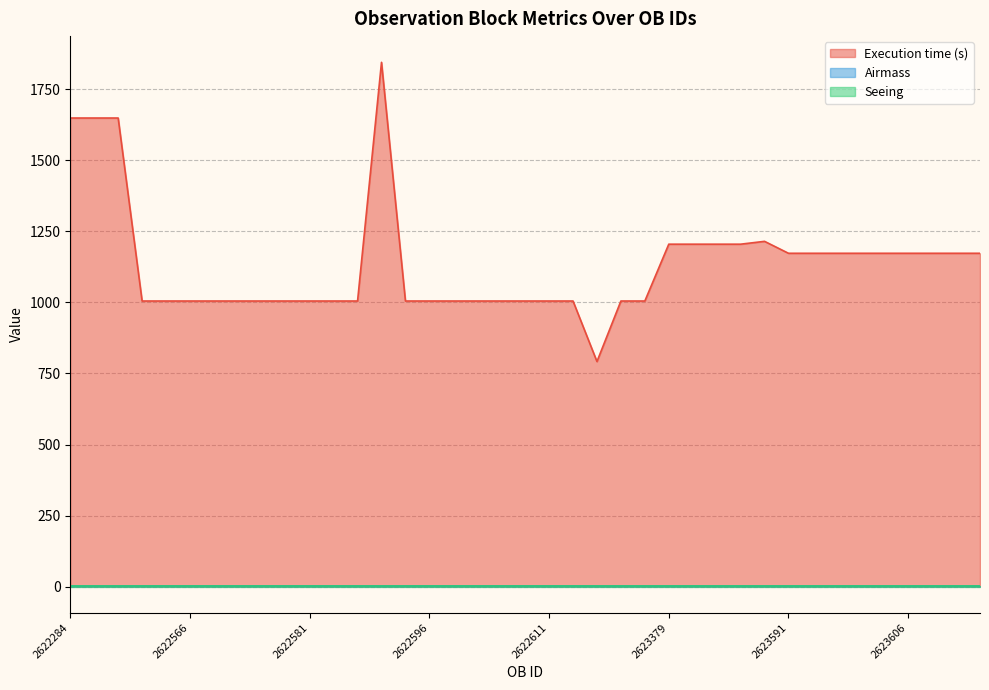

How many interior local peaks does the Execution time (s) series have?

2